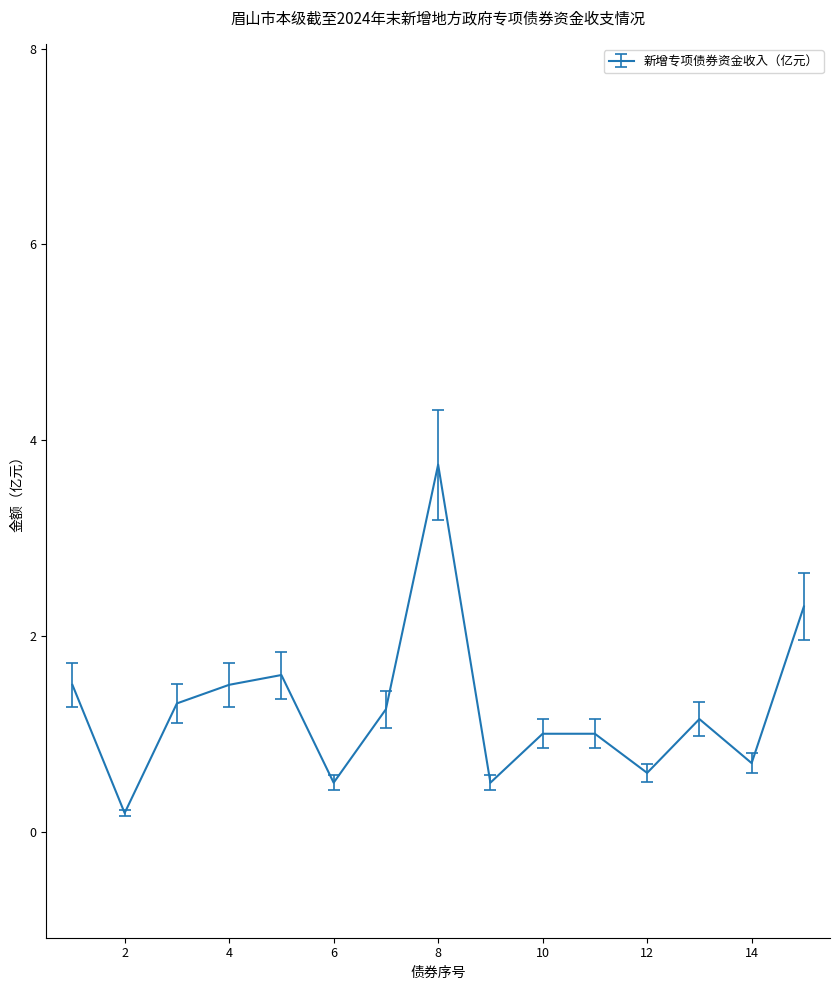

What is the difference between the maximum and minimum values?

3.6